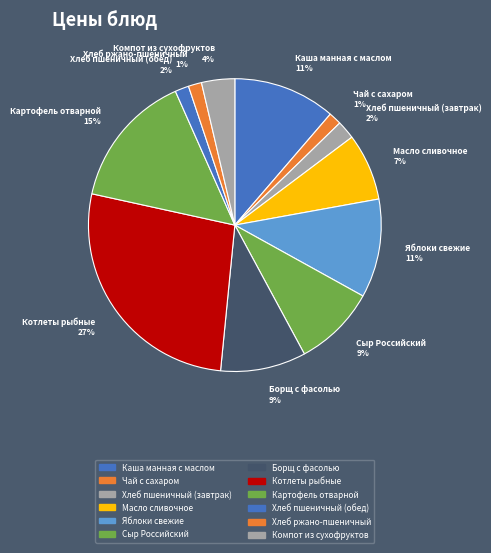

Which slice is the largest?

Котлеты рыбные